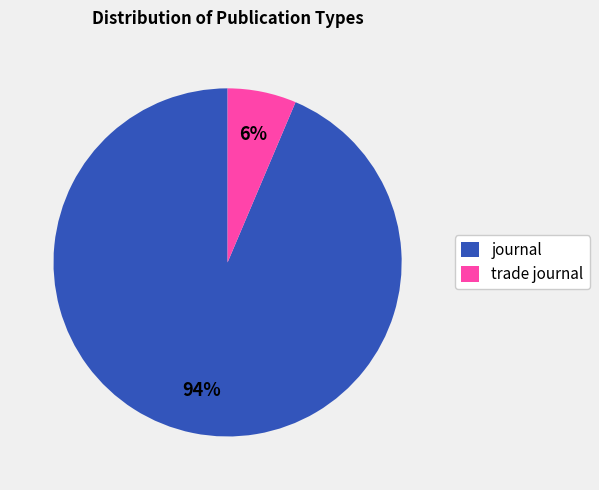

Is it true that journal is 94% of the pie?

True